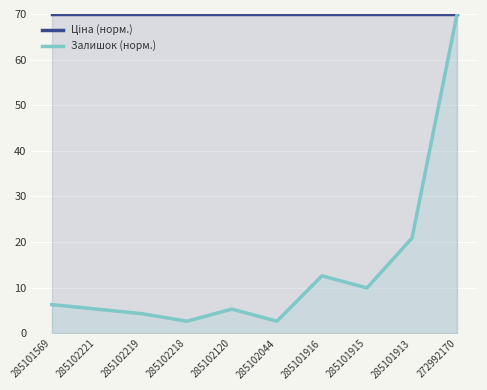

Which category has the highest value across all series?

285101569